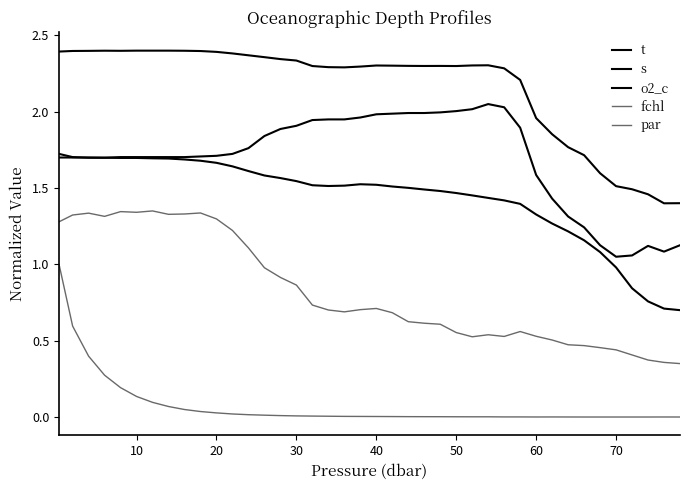

True or false: o2_c and par cross at least once.

False